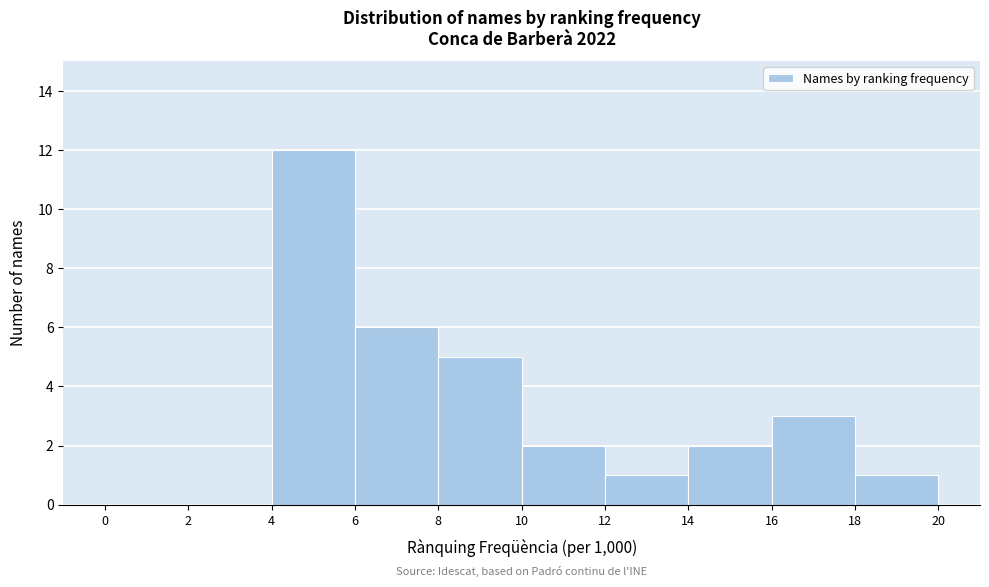

Reading left to right, transcribe this chart: for each bar, give the range it covers on the x-axis and its height. The values are not printed on the chart, so give them approximately, as read against the axis.

0 to 2: 0
2 to 4: 0
4 to 6: 12
6 to 8: 6
8 to 10: 5
10 to 12: 2
12 to 14: 1
14 to 16: 2
16 to 18: 3
18 to 20: 1